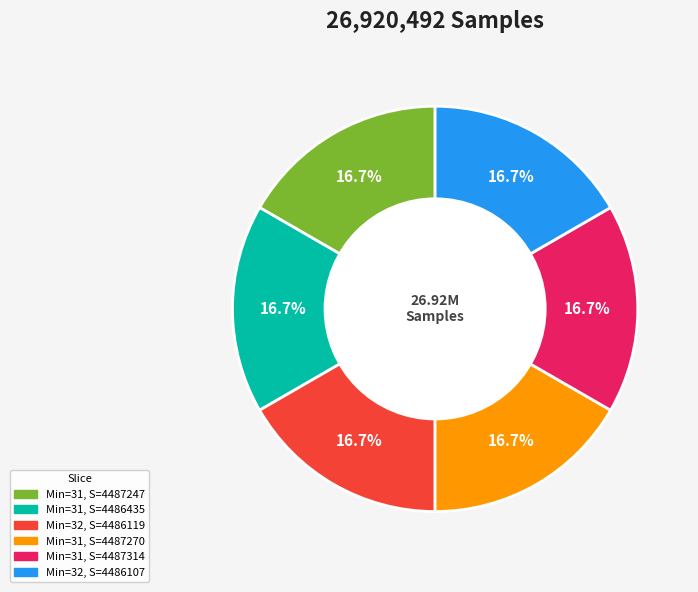

How many segments does this pie chart have?

6